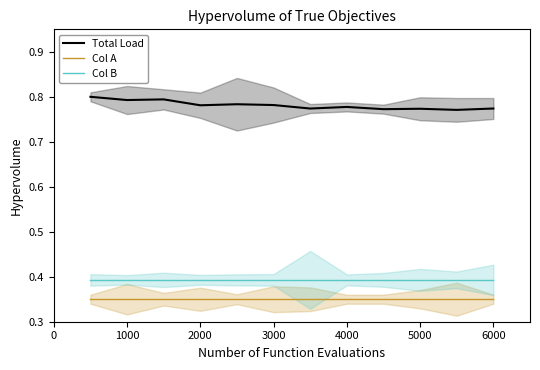

What is the sum of the Col A values at 5000 and 2000?

0.7